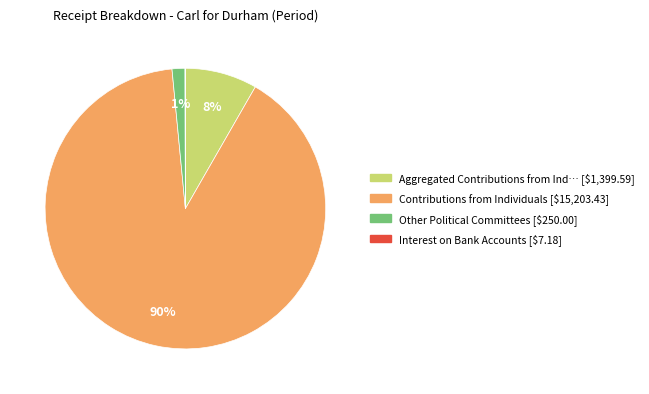

To the nearest percent, what is the average slice percentage?

25%